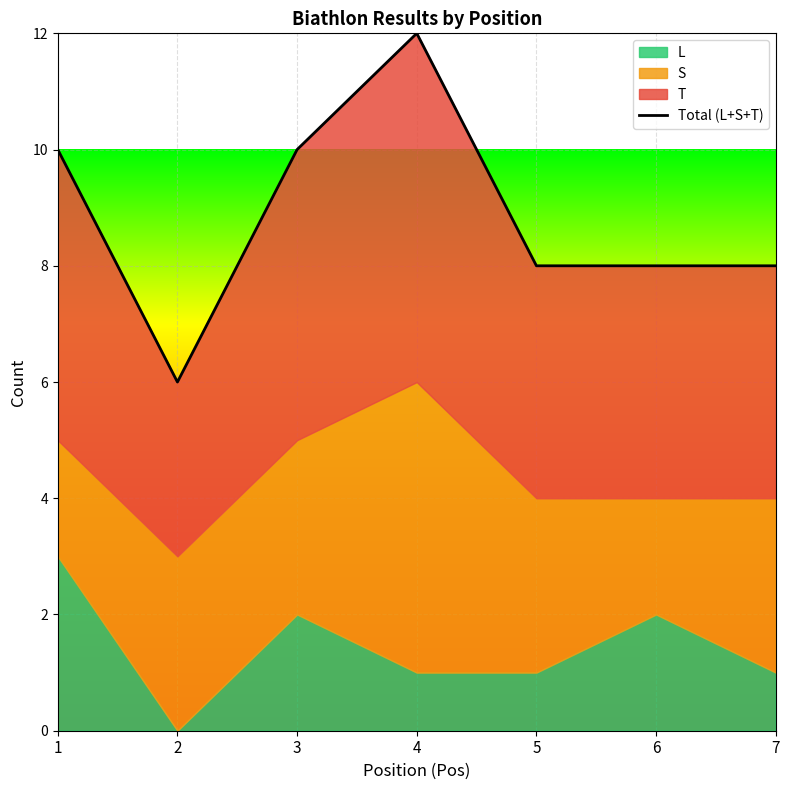

List the labels in order of value, smallest first.

2, 5, 6, 7, 1, 3, 4